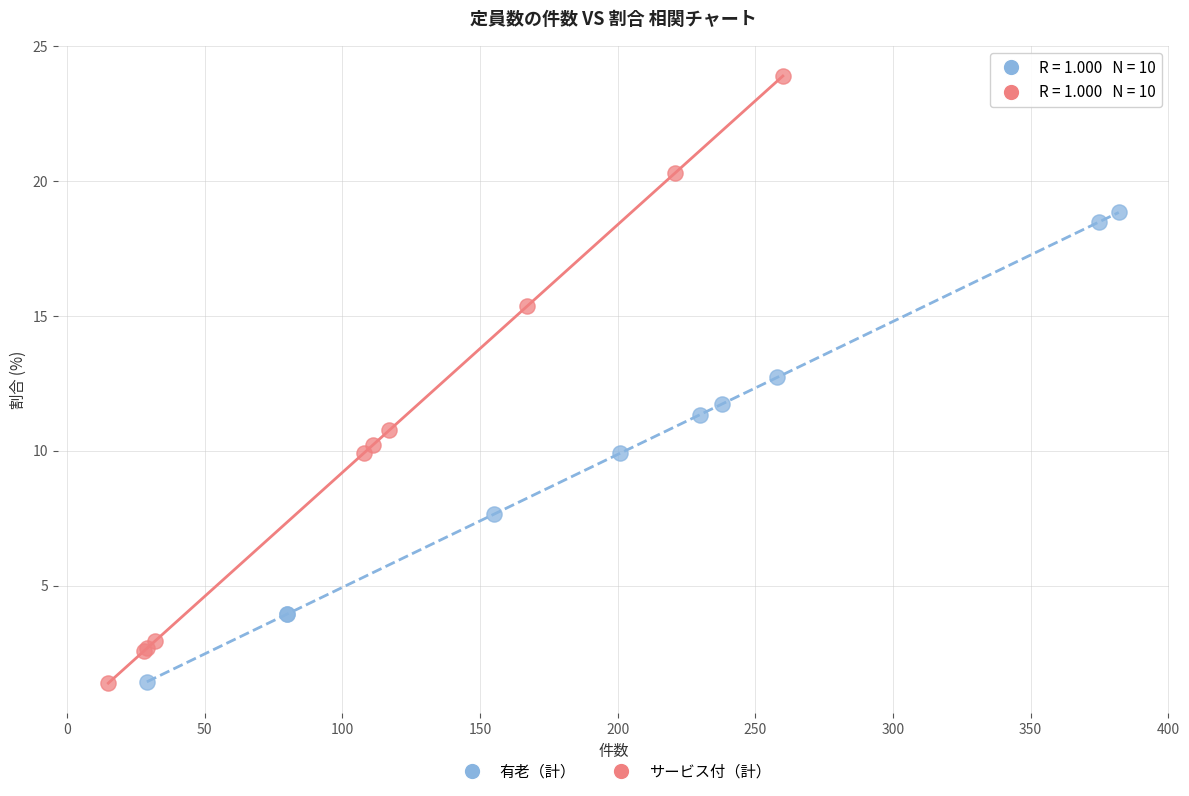

Which series has the largest Y range (max minus min)?

サービス付（計）